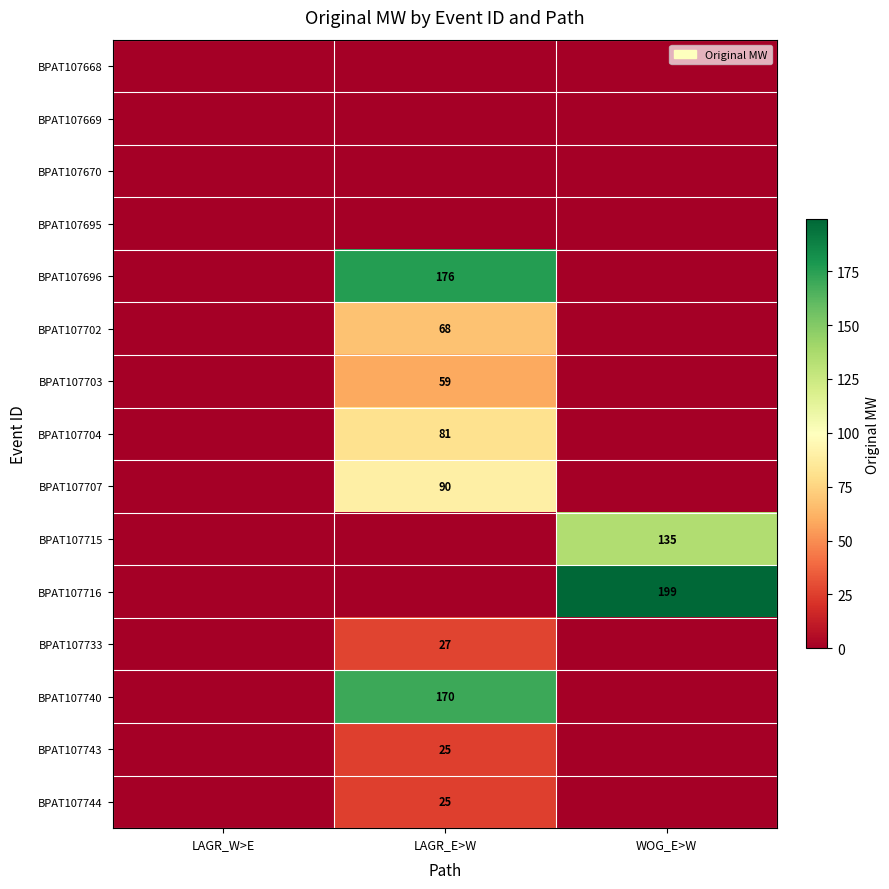

How many distinct data groups are displayed?

15